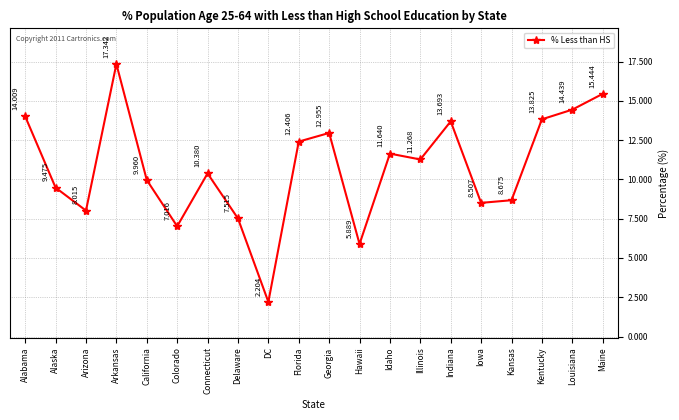

At which label is the value closest to 9?

Kansas